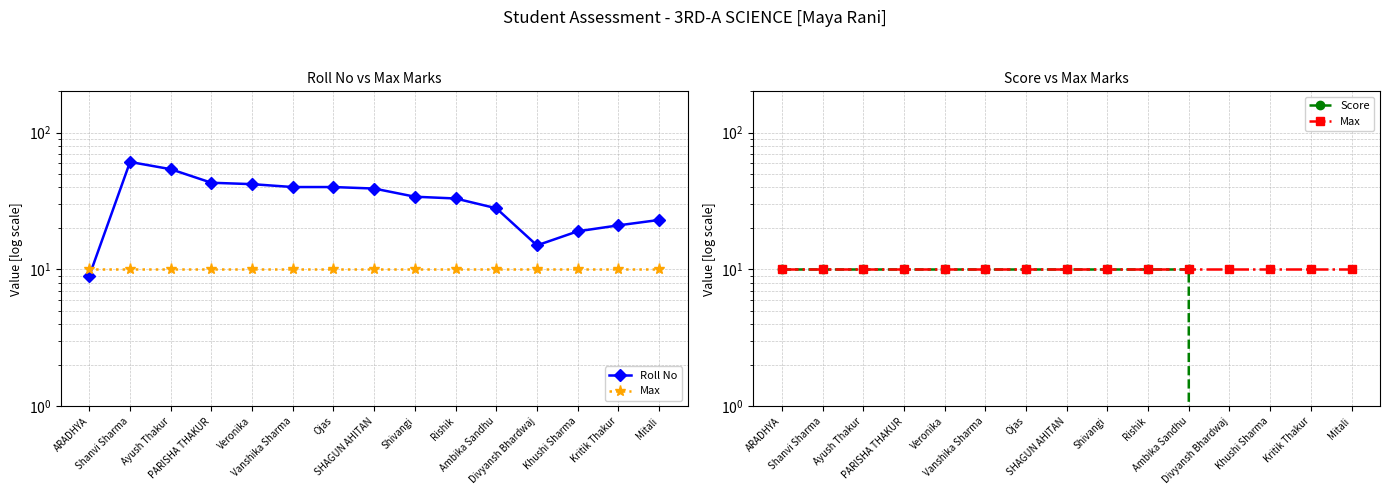

How many Score values are between 0 and 10?

15